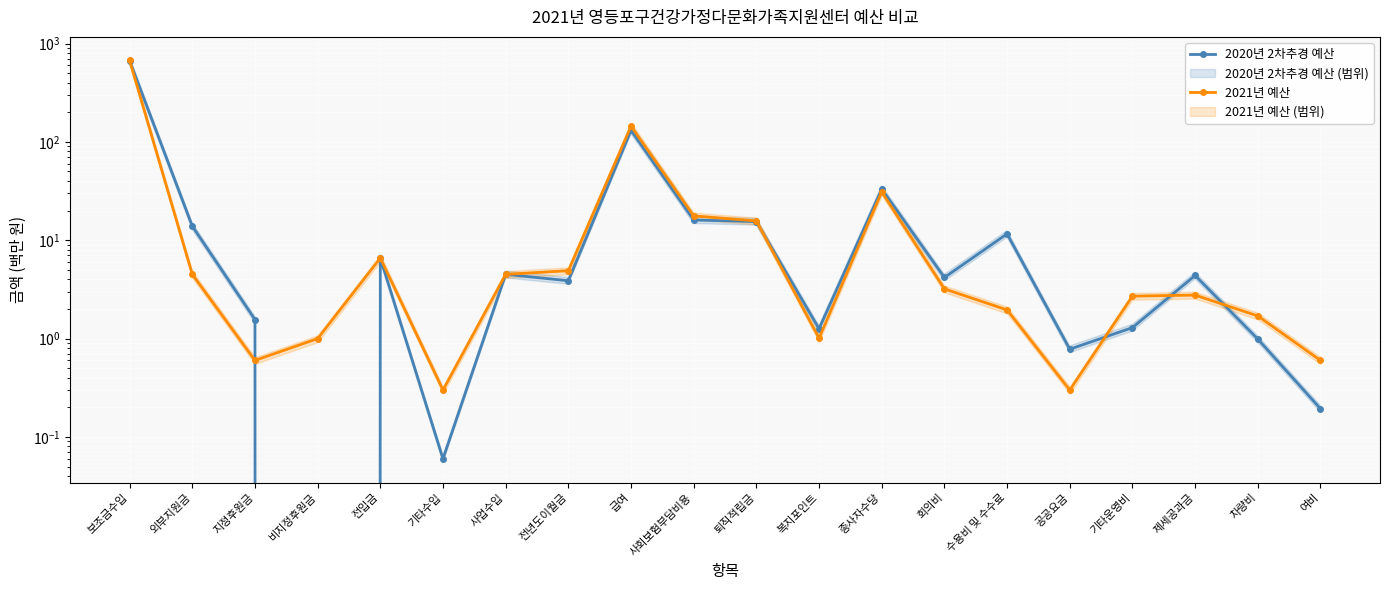

True or false: 2020년 2차추경 예산 and 2021년 예산 intersect in this chart.

True